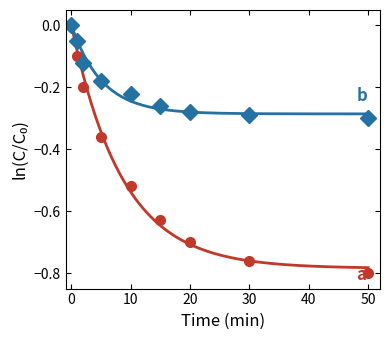

True or false: a and b intersect in this chart.

False